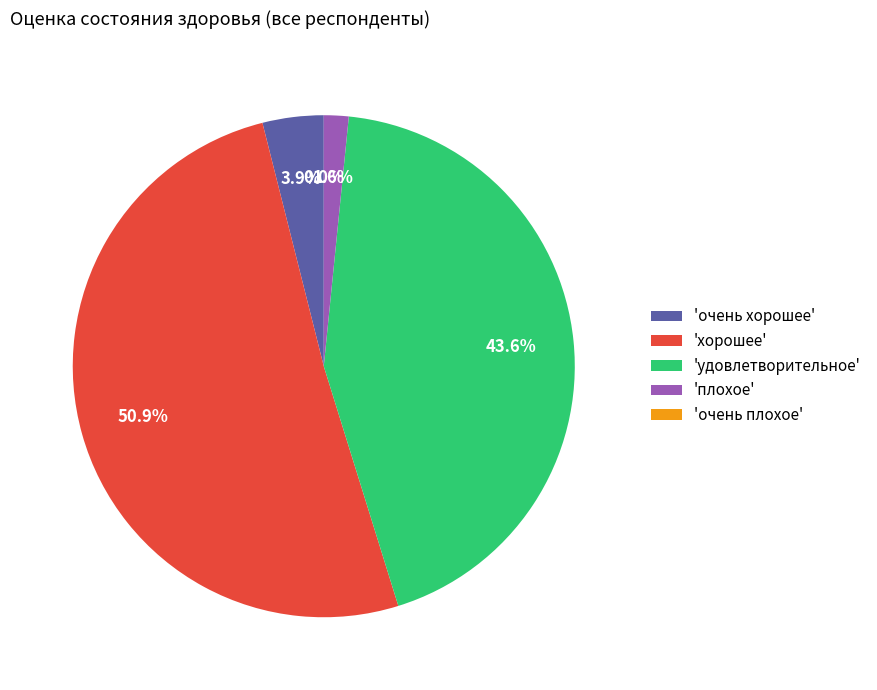

Which category has the smallest portion of the pie?

очень плохое